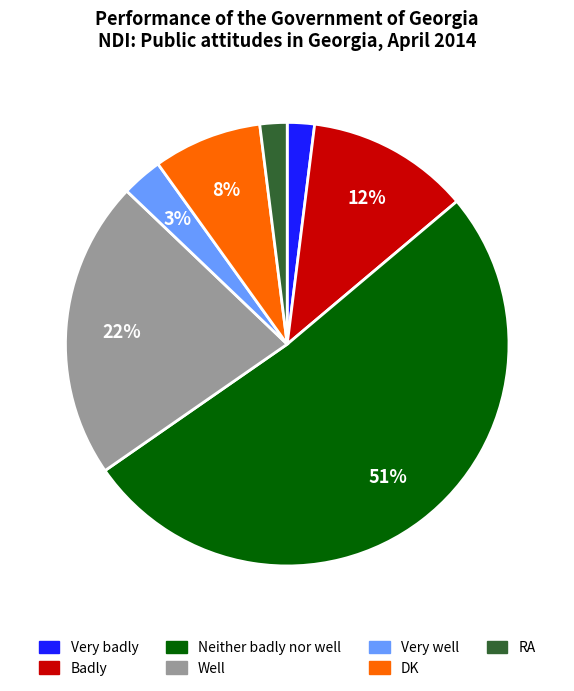

How many segments does this pie chart have?

7